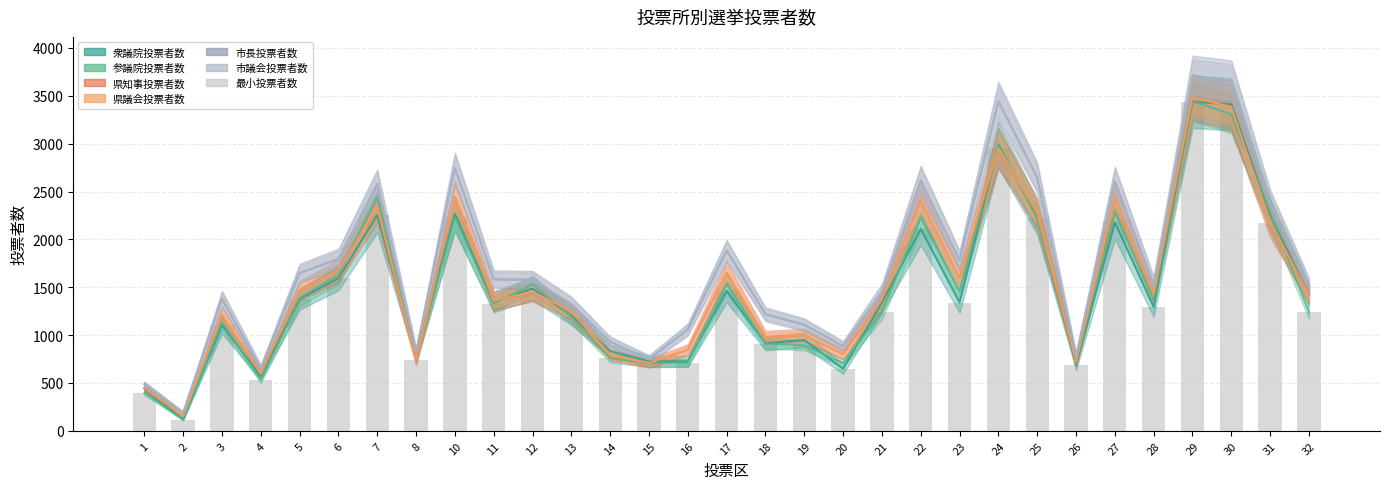

True or false: the data shows 564 at 3.

False